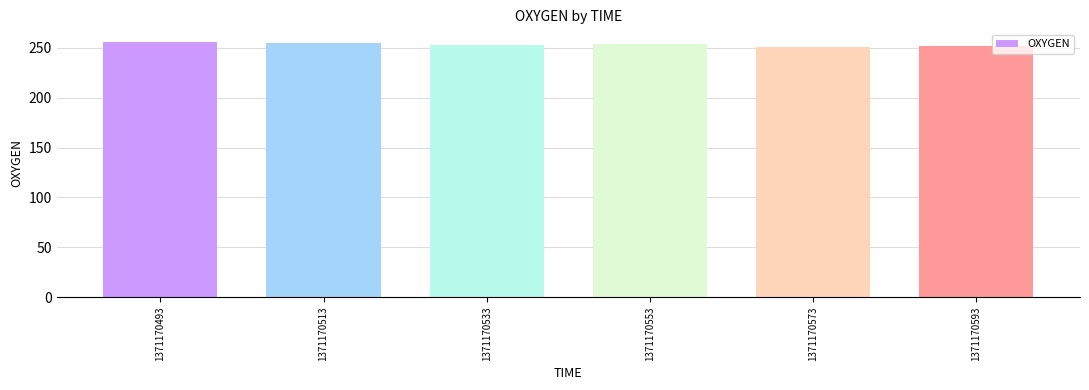

The value at 1371170593 is 252.0. True or false?

True